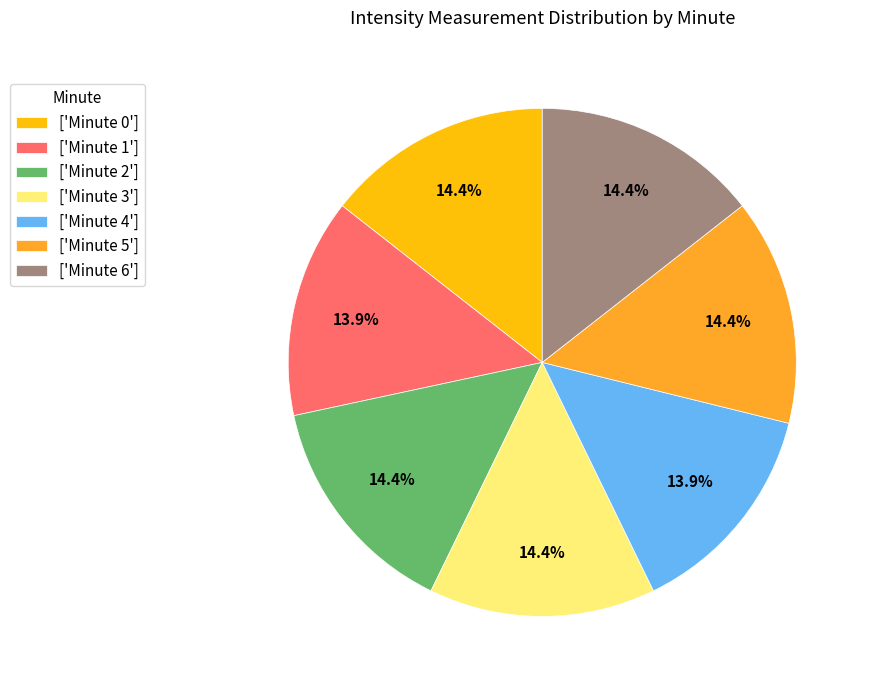

Approximately how many times larger is the value at ['Minute 3'] compared to ['Minute 6']?

1.0